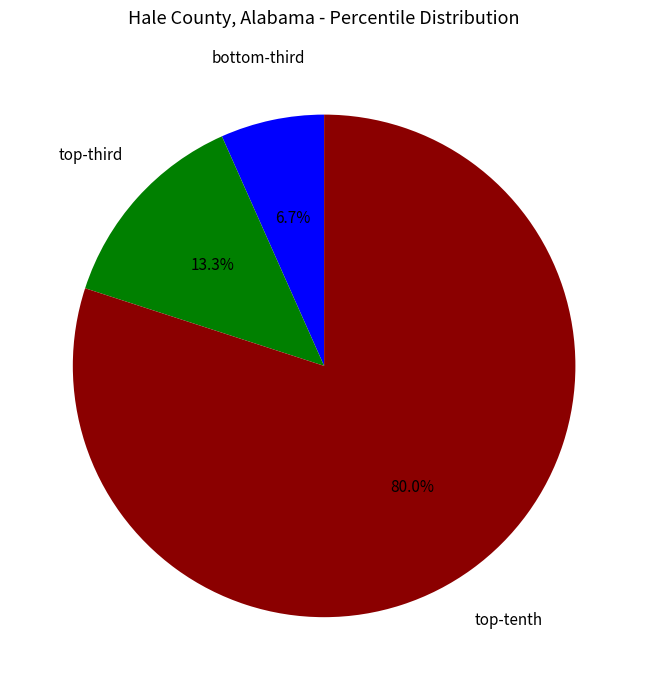

Count the number of slices in the pie.

3